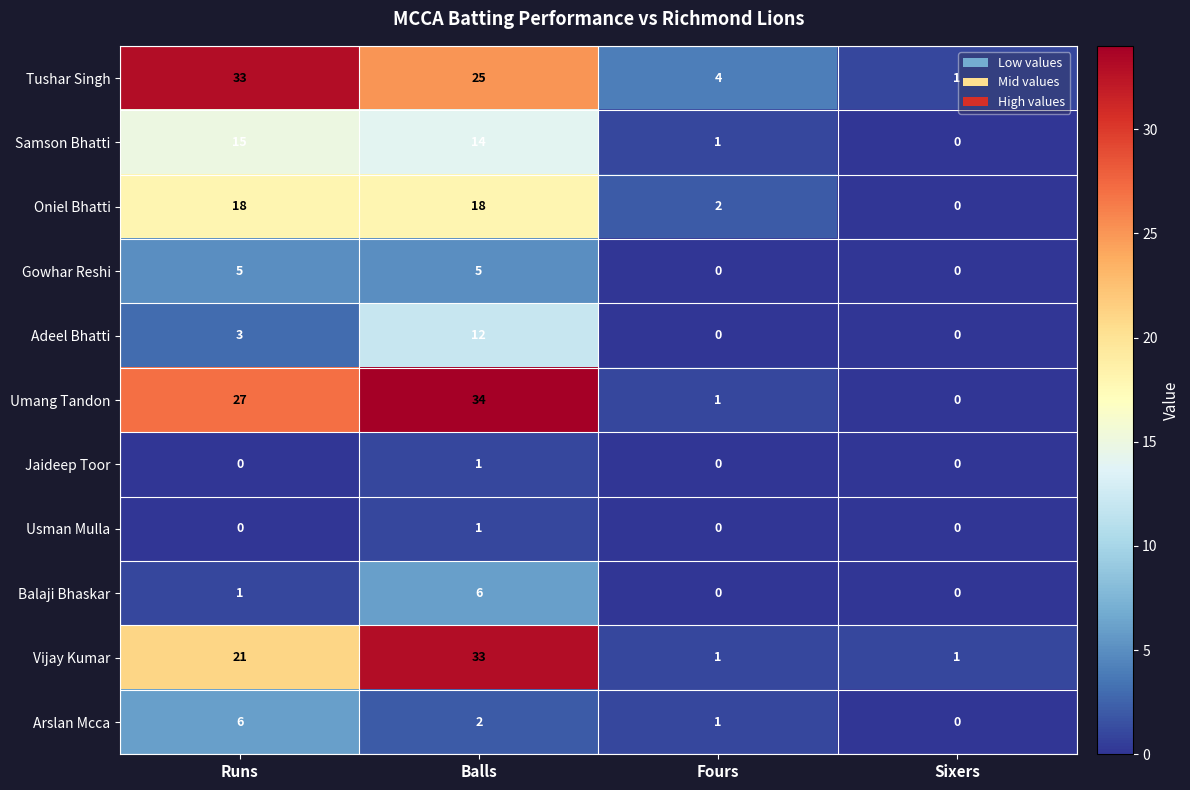

What is the greatest value displayed?

34